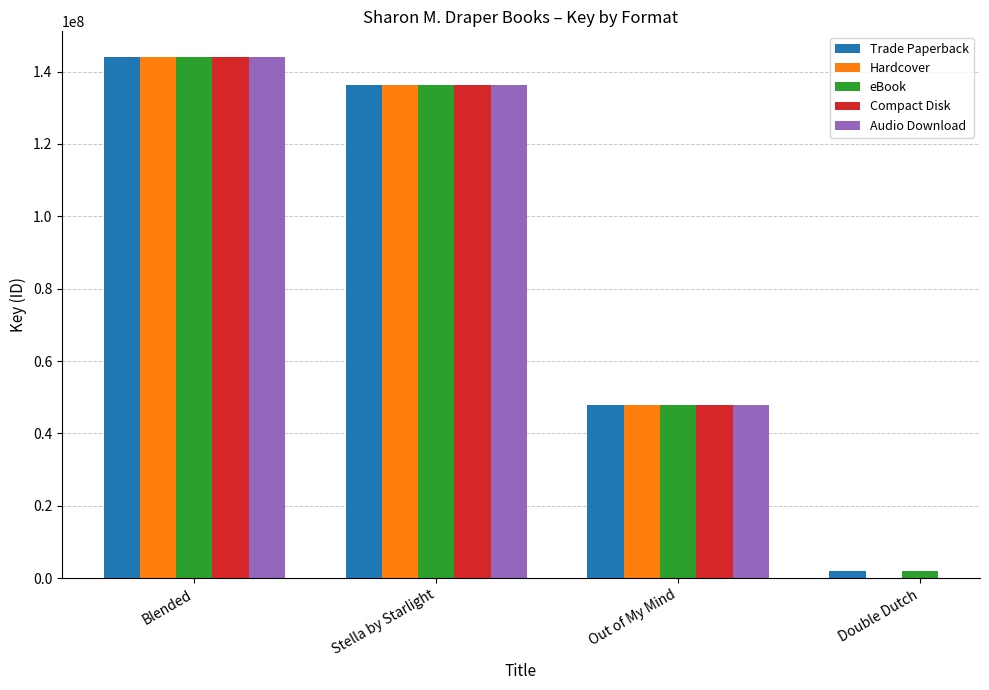

How many values in Compact Disk are above zero?

3